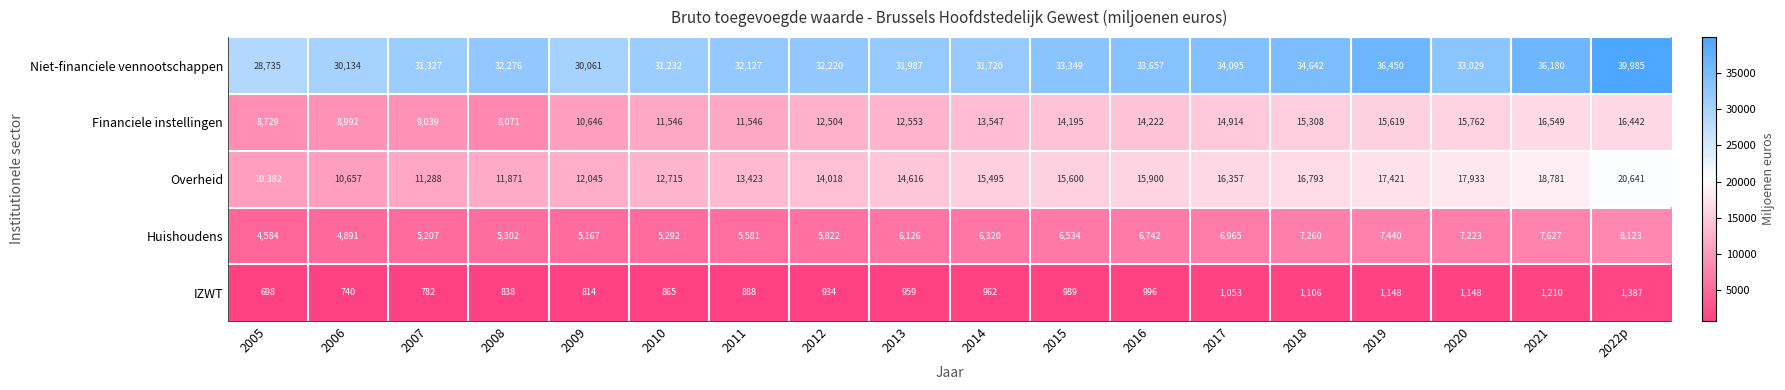

Which category has the highest value across all series?

2022p